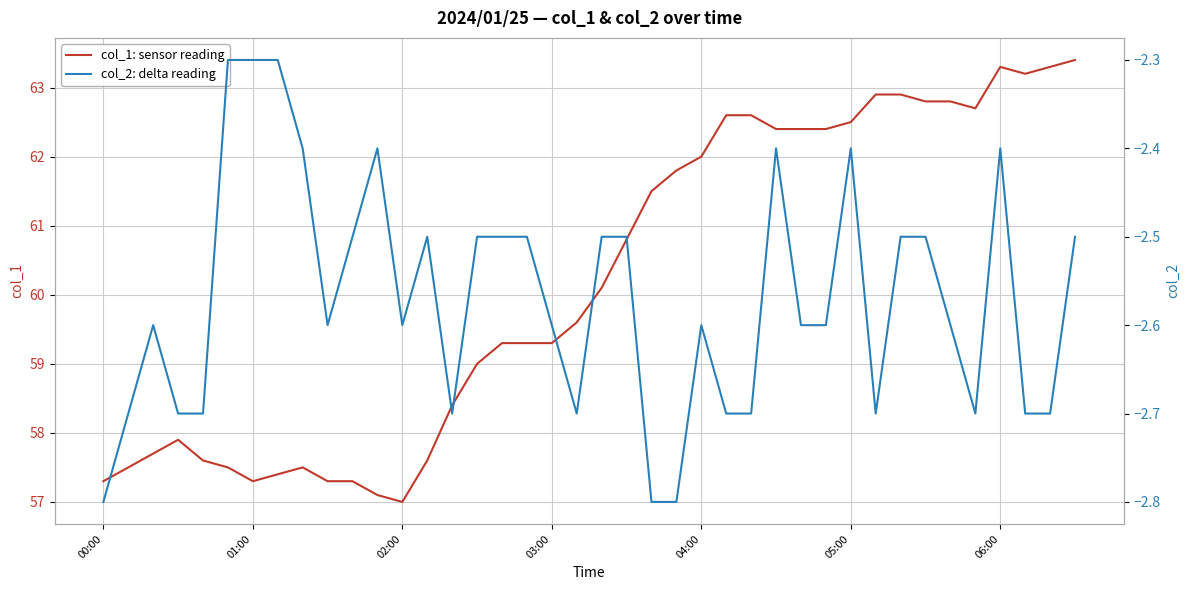

What is the minimum value for col_1: sensor reading?

57.0